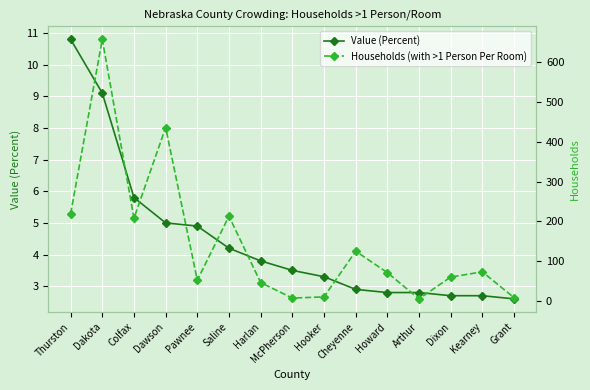

What is the difference between the maximum and minimum values in the Value (Percent) series?

8.2